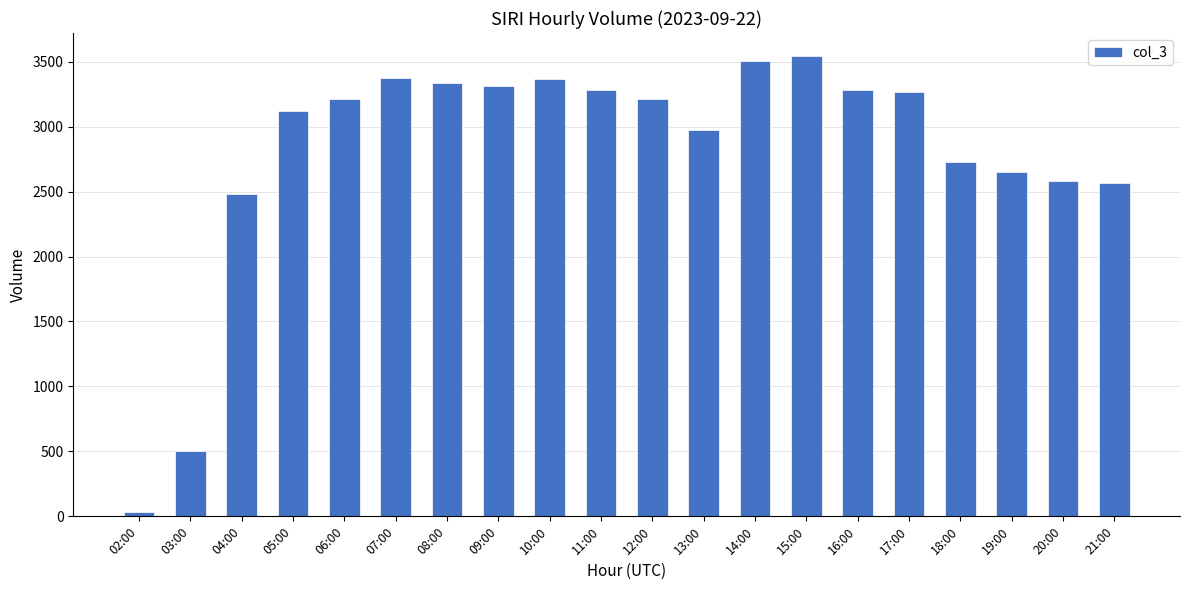

What is the average value?

2816